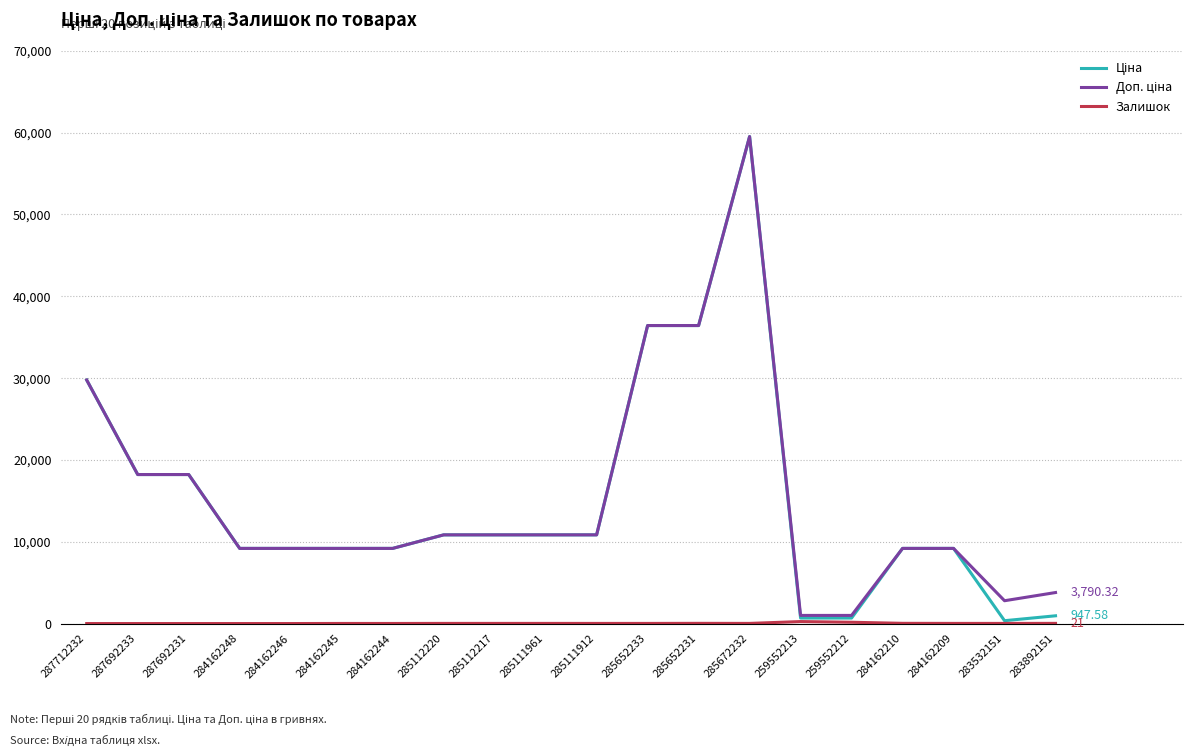

What is the difference between the highest and lowest values at 284162248?

9185.1